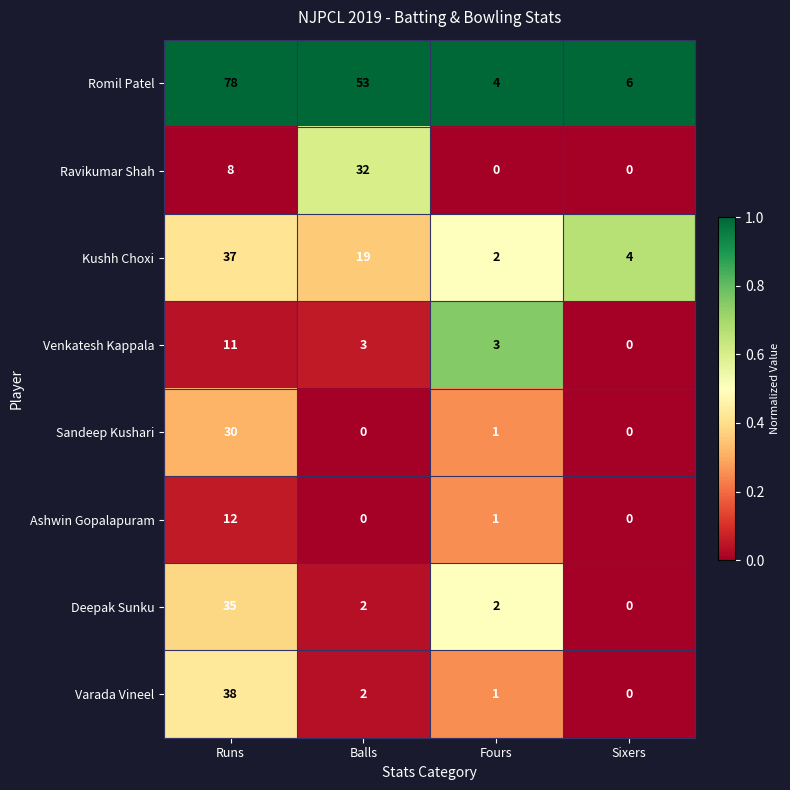

At which category is the sum across all series the highest?

Runs